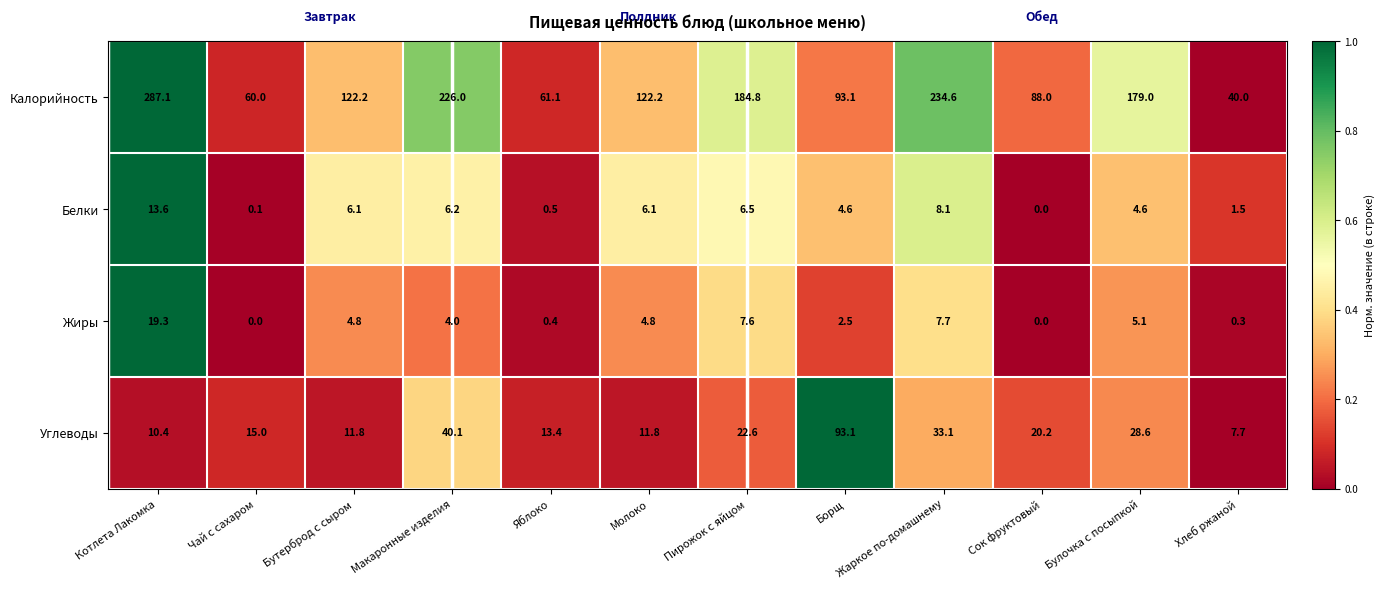

Which series has the largest total across all categories?

Калорийность